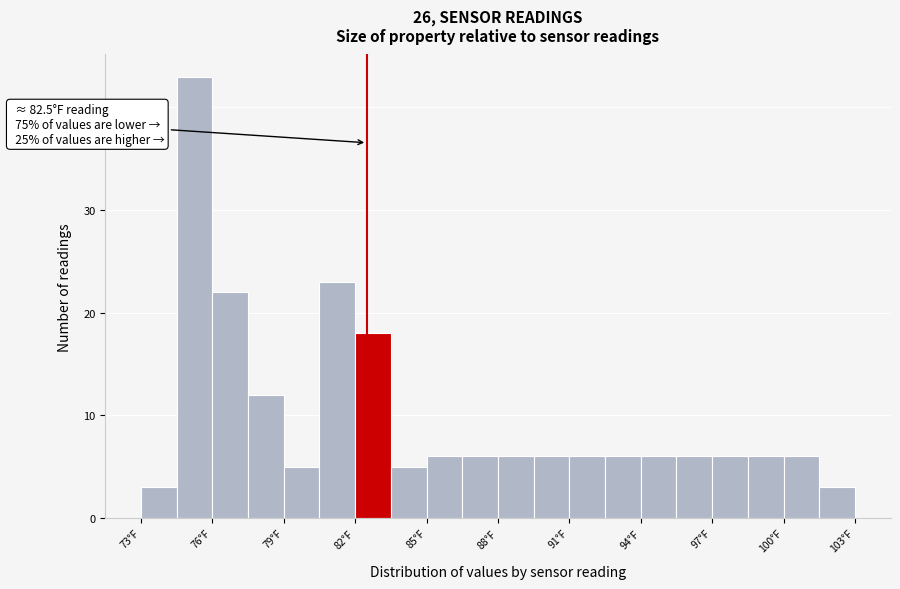

Around what value on the x-axis is the tallest bar? Give the approximate position of its centre, as read against the axis.

75.5